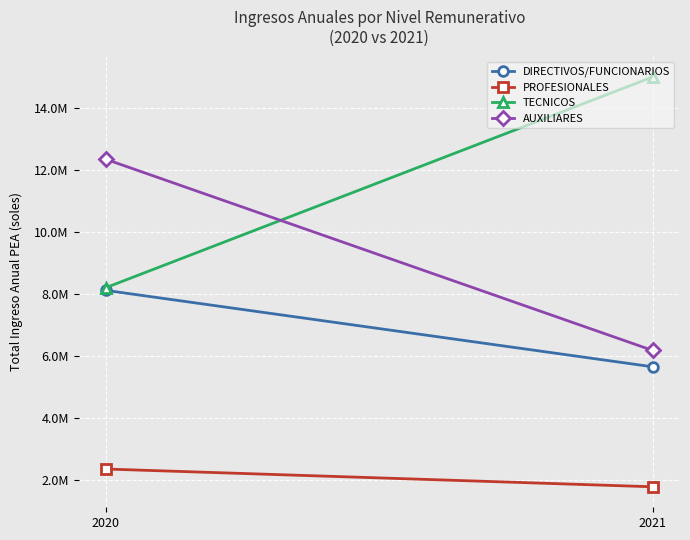

At how many categories does at least one series exceed 5377645?

2